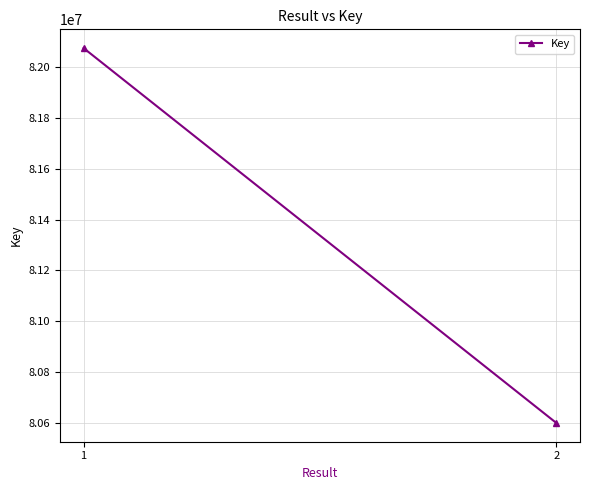

Rank the categories by value from highest to lowest.

1, 2